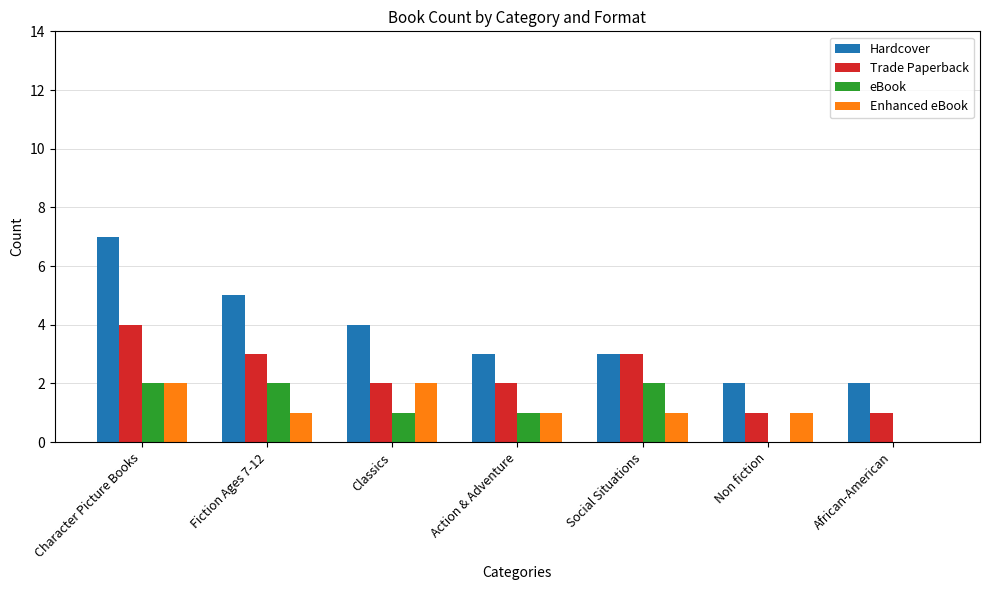

Reading right to left, extract all data points from this chart.

Hardcover: 2	2	3	3	4	5	7
Trade Paperback: 1	1	3	2	2	3	4
eBook: 0	0	2	1	1	2	2
Enhanced eBook: 0	1	1	1	2	1	2